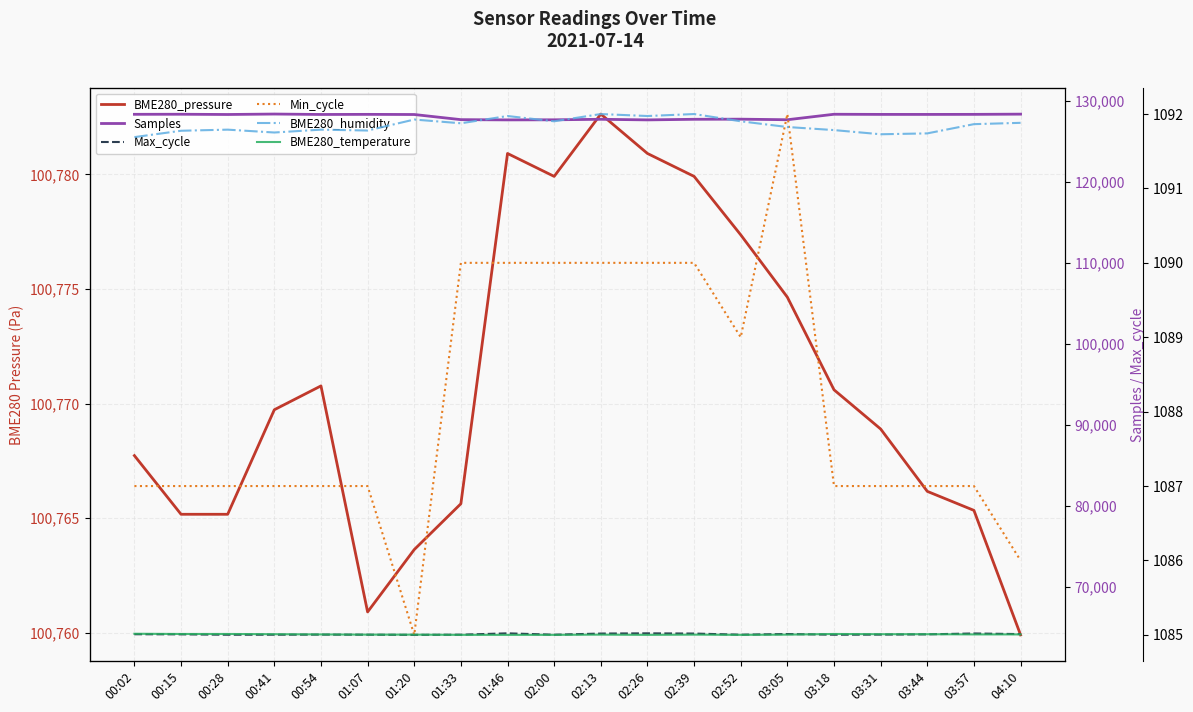

Does the chart have visible grid lines?

Yes